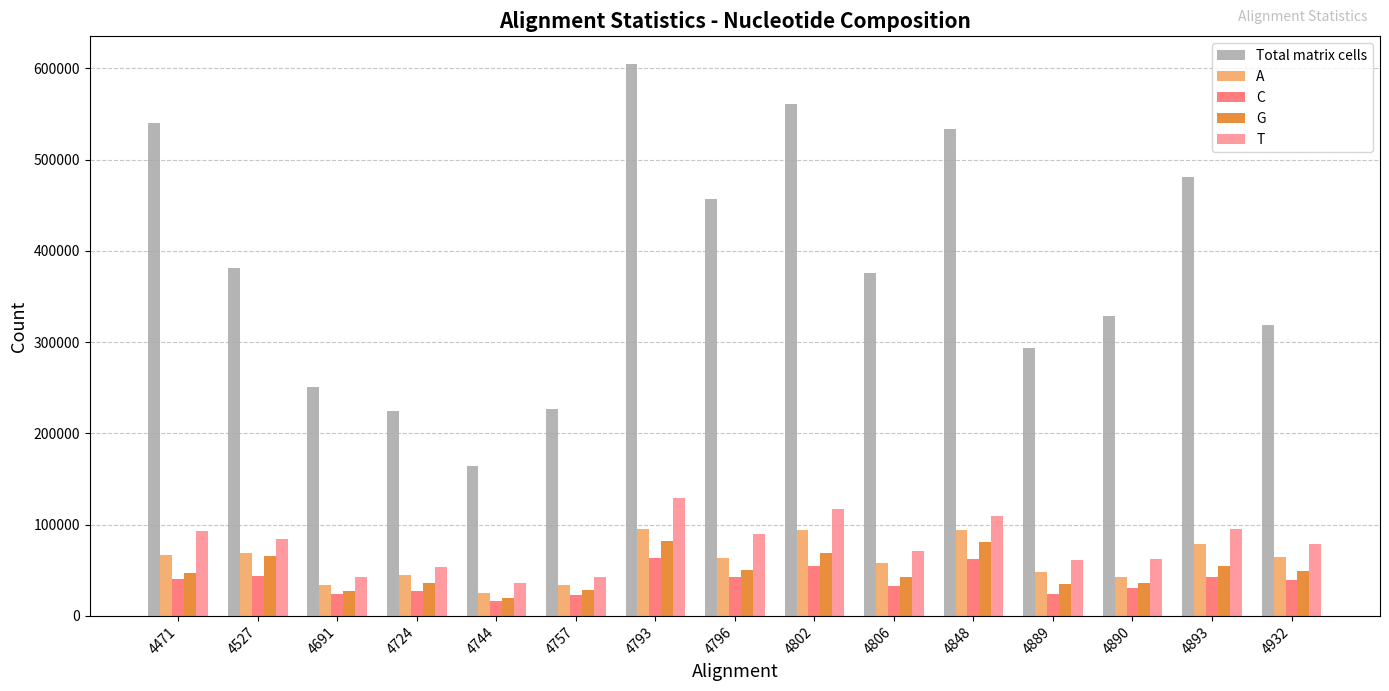

What is the average value of the Total matrix cells series?

382876